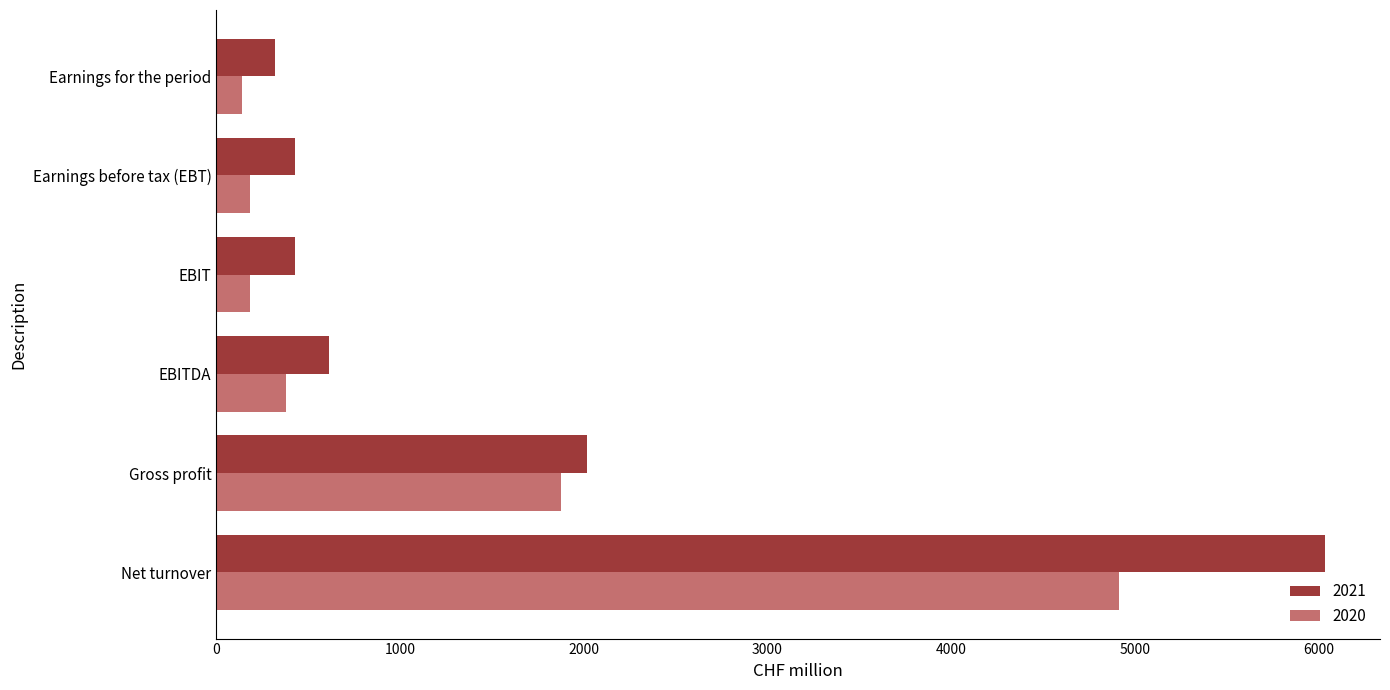

What is the minimum value shown in the chart?

139